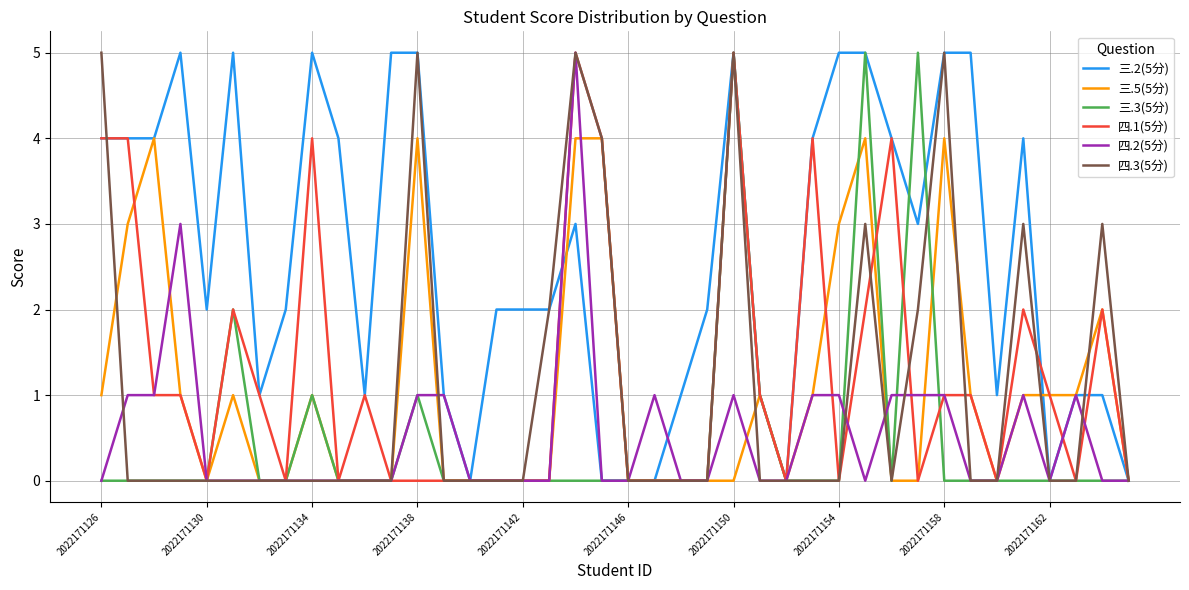

What is the maximum value shown in the chart?

5